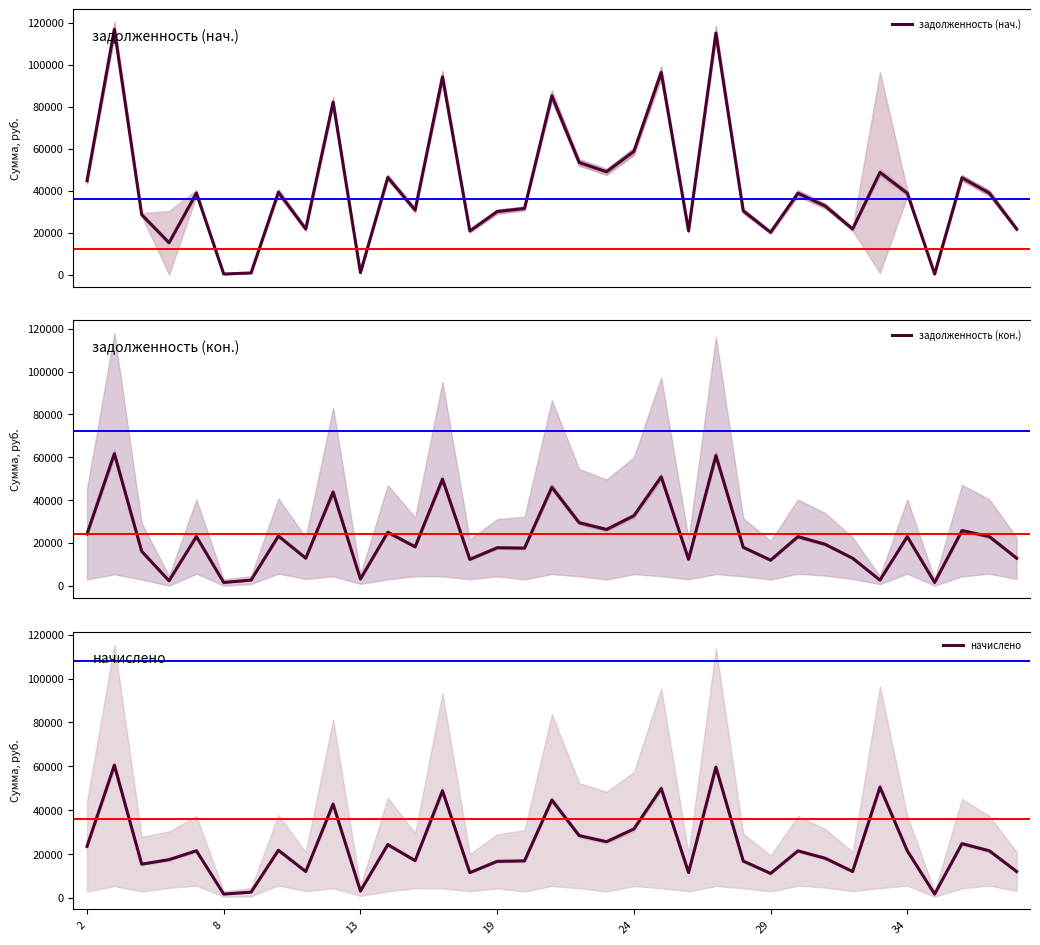

What is the difference between the second highest and second lowest values in the задолженность (нач.) series?

114801.2